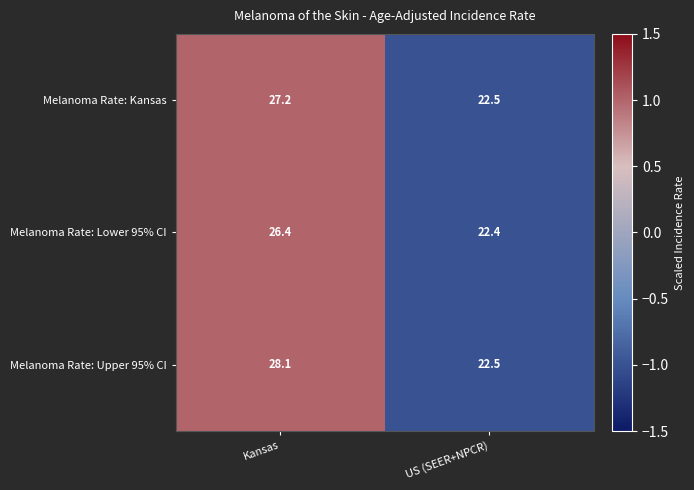

Is it true that Melanoma Rate: Kansas equals 27.2 at Kansas?

True